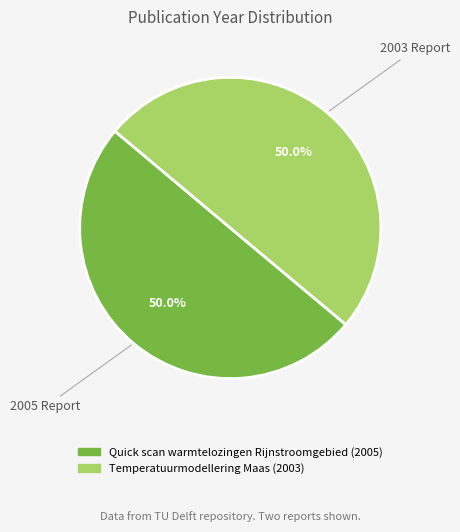

How many slices are in this pie chart?

2